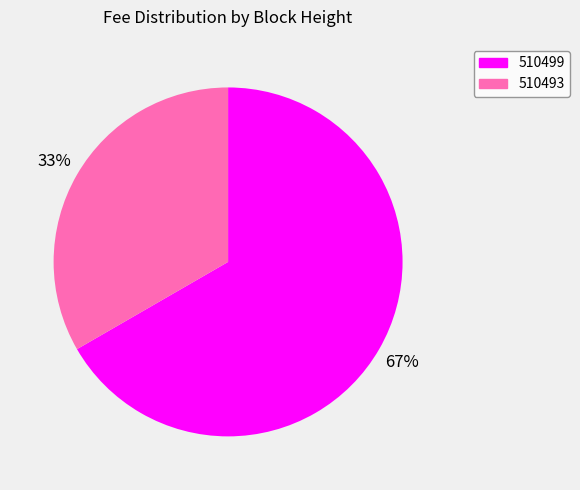

Rank the categories by value from lowest to highest.

510493, 510499